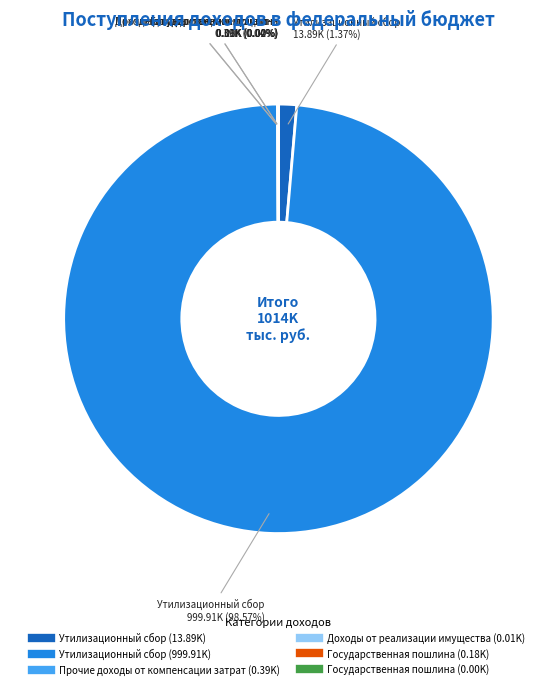

Does any single category account for the majority?

Yes